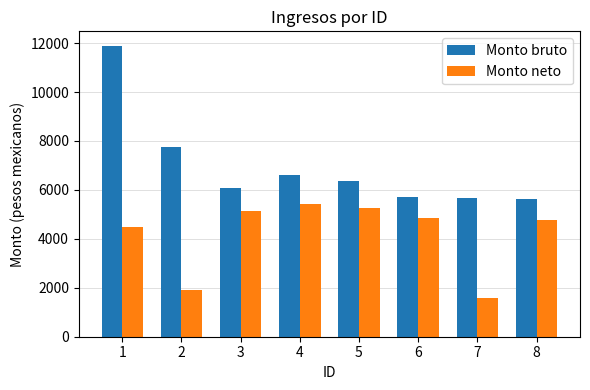

What value does the Monto bruto series have at 6?

5703.1